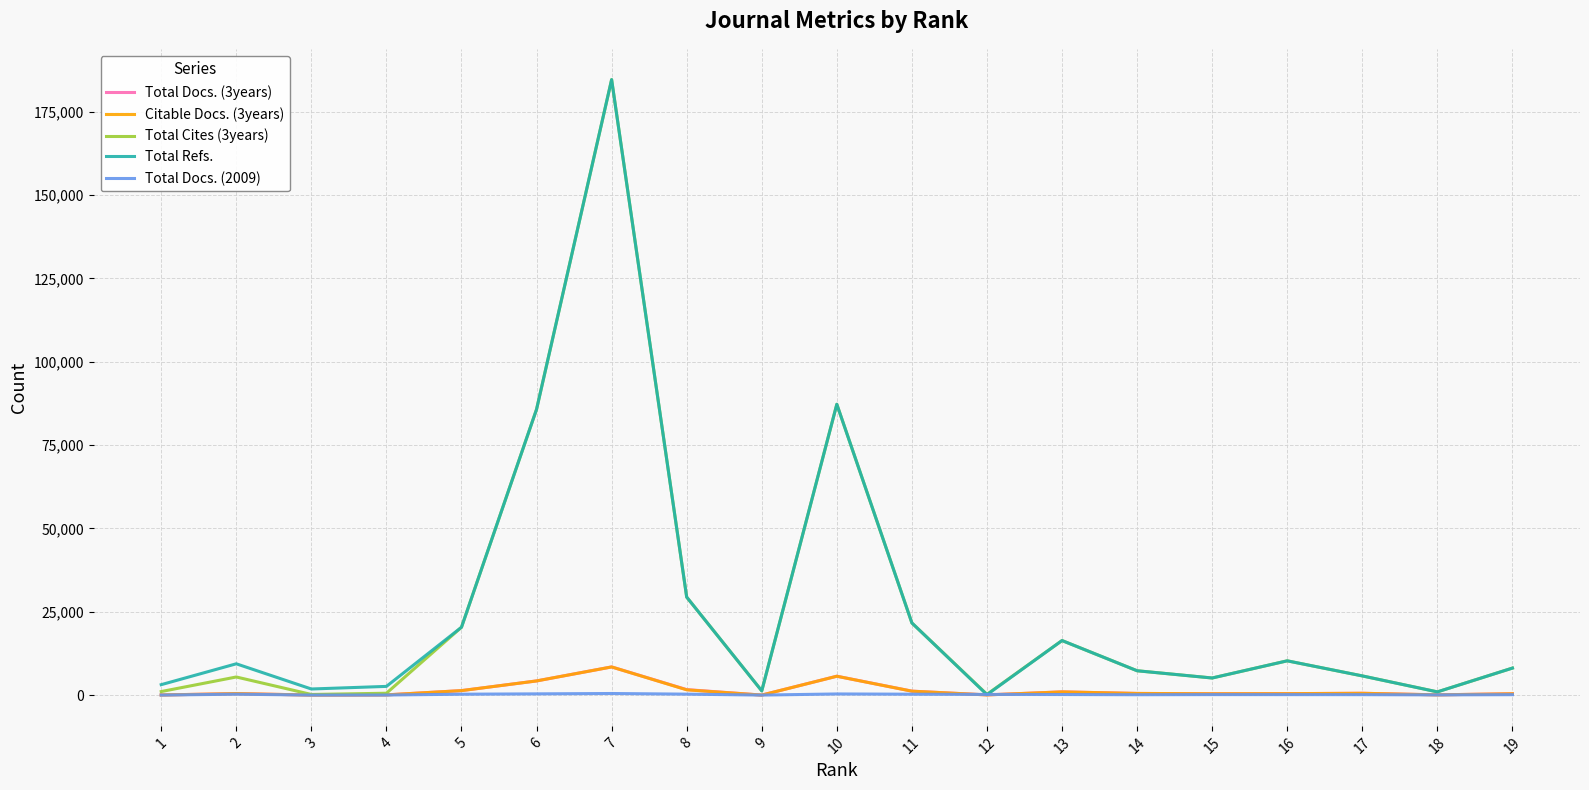

At which category is the sum across all series the highest?

7